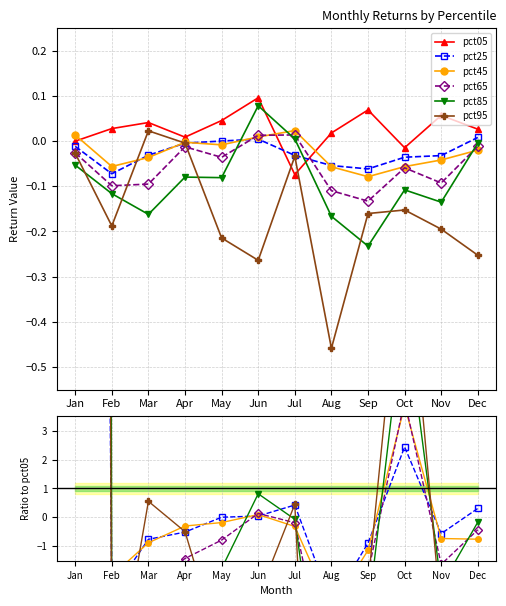

Between Dec and Oct, which is larger?

Dec